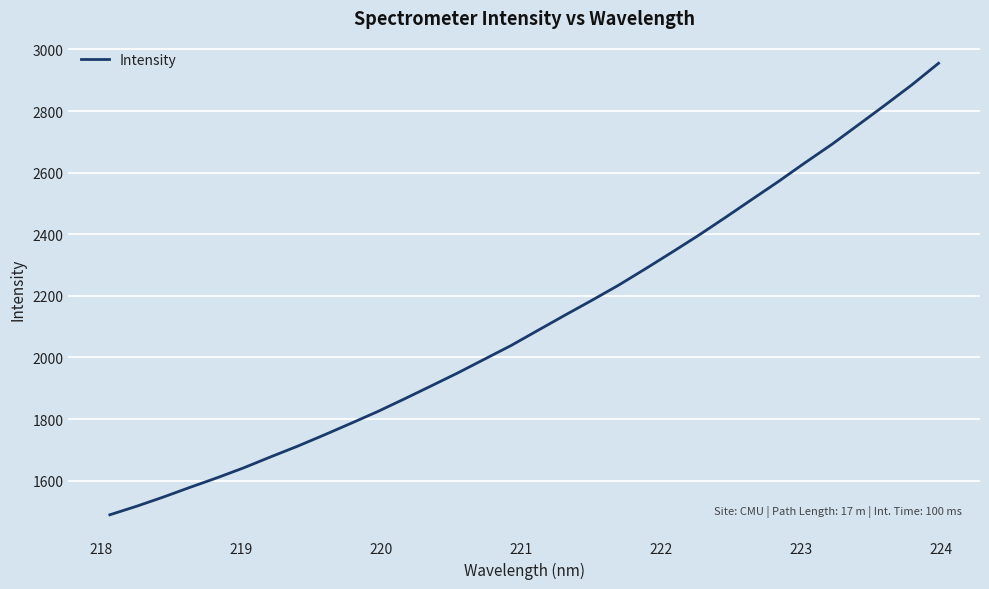

True or false: the data has more than 2 interior local peaks.

False